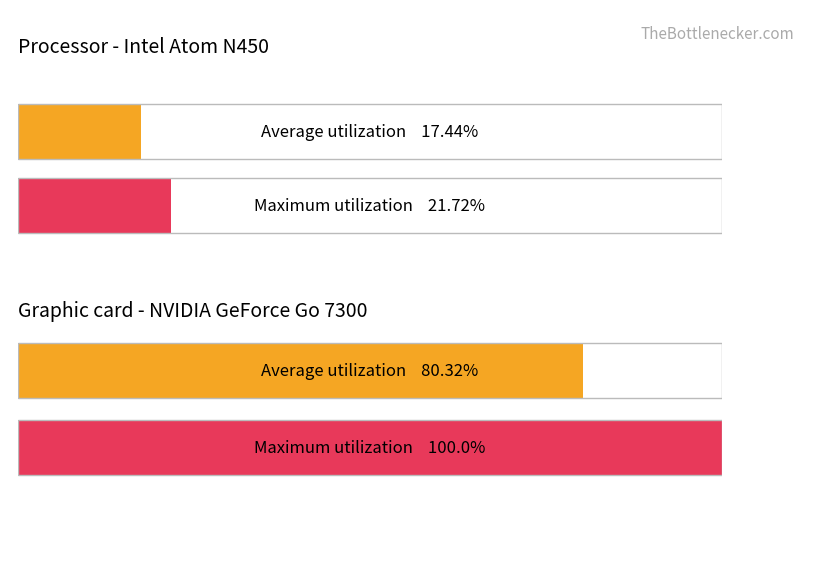

What is the maximum value for Maximum utilization?

100.0